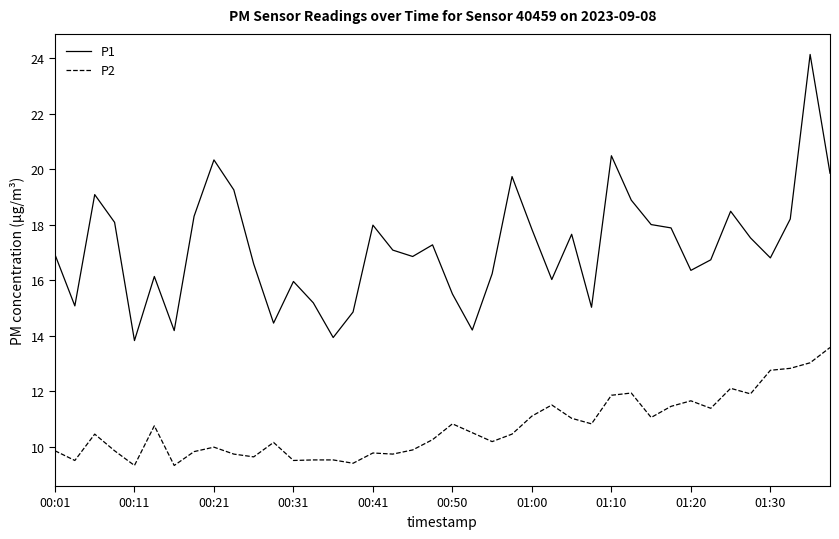

Which series has the widest spread of values?

P1